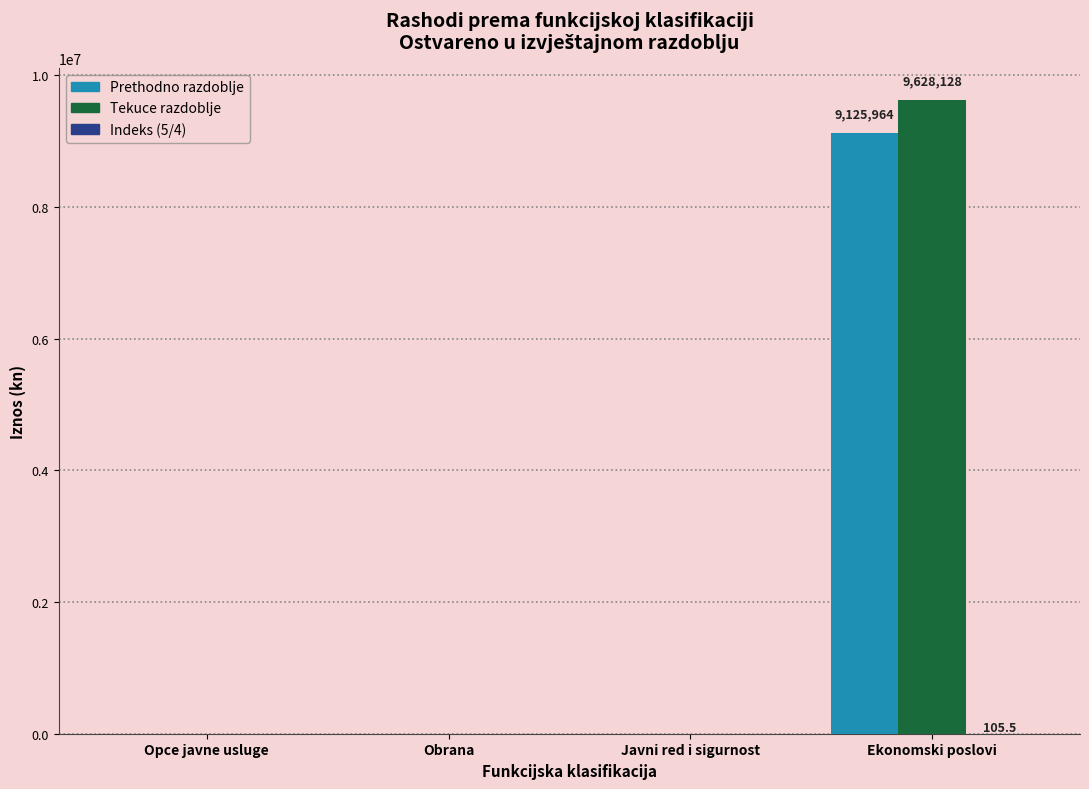

Which series changed the most between Obrana and Ekonomski poslovi?

Tekuce razdoblje